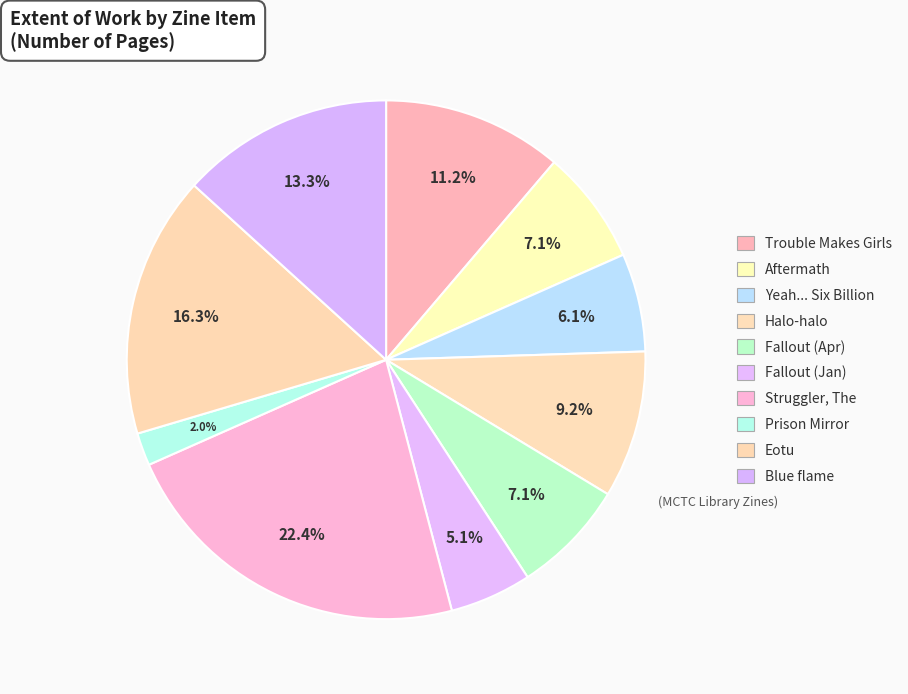

What is the smallest slice in the pie chart?

Prison Mirror